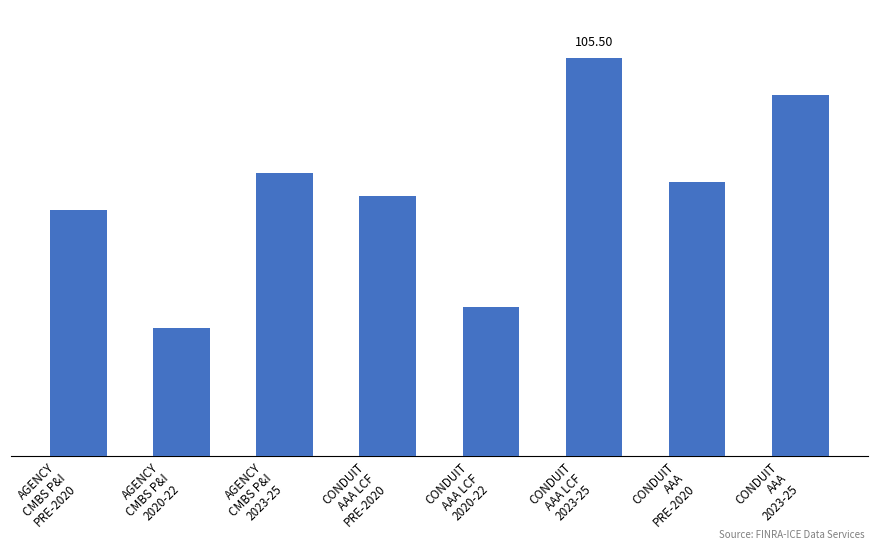

Reading left to right, list all the values displayed in this chart.

AGENCY
CMBS P&I
PRE-2020=97.7	AGENCY
CMBS P&I
2020-22=91.6	AGENCY
CMBS P&I
2023-25=99.6	CONDUIT
AAA LCF
PRE-2020=98.4	CONDUIT
AAA LCF
2020-22=92.7	CONDUIT
AAA LCF
2023-25=105.5	CONDUIT
AAA
PRE-2020=99.1	CONDUIT
AAA
2023-25=103.6